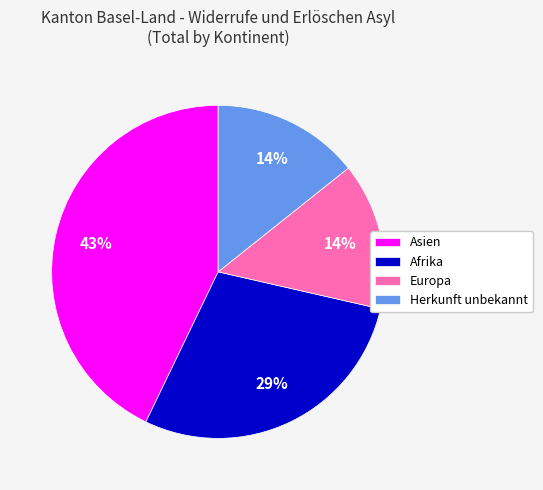

Does Europa represent more than half of the total?

No